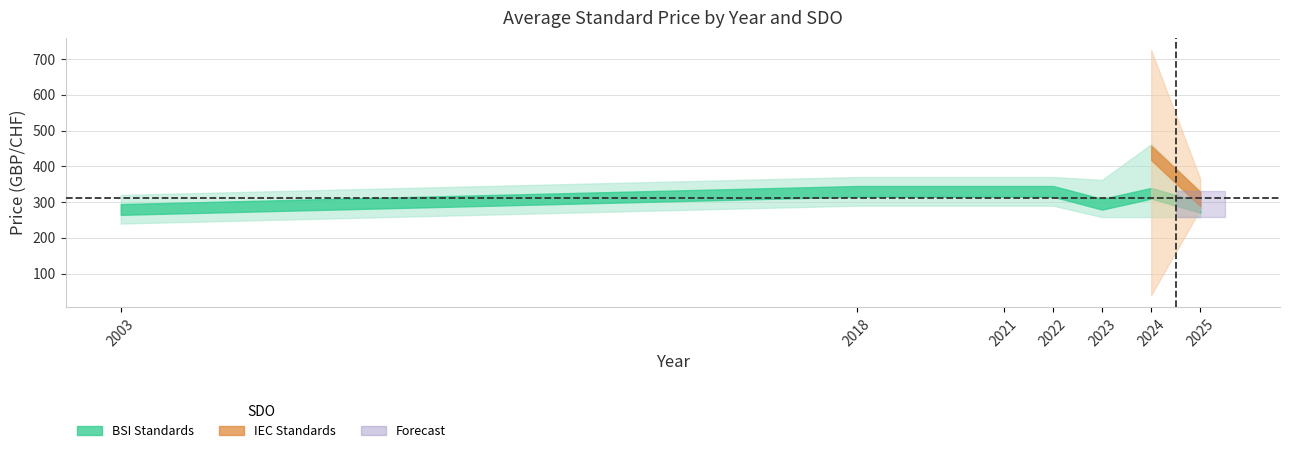

The value of Avg Price (PRINT) IEC at 2025 is 171.0. True or false?

False